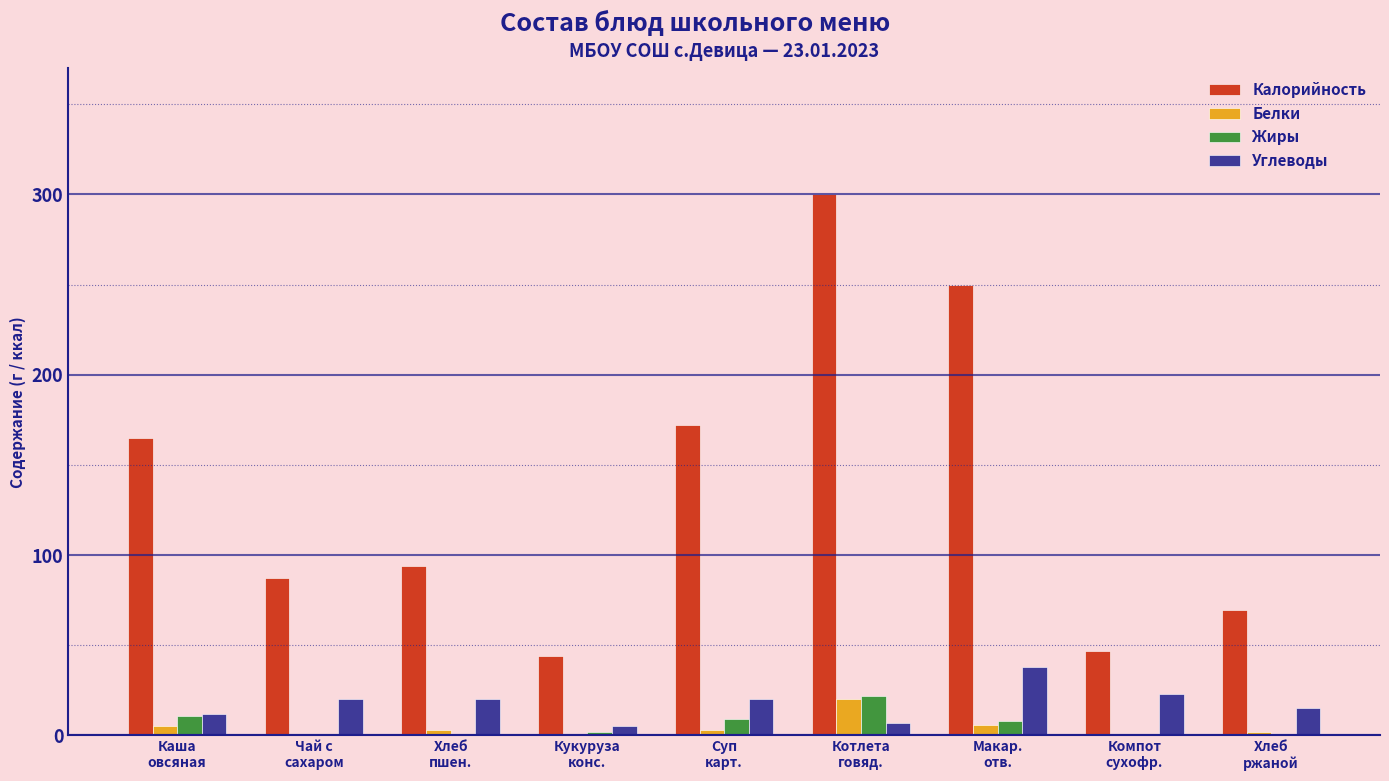

What is the sum of all Белки values?

40.0